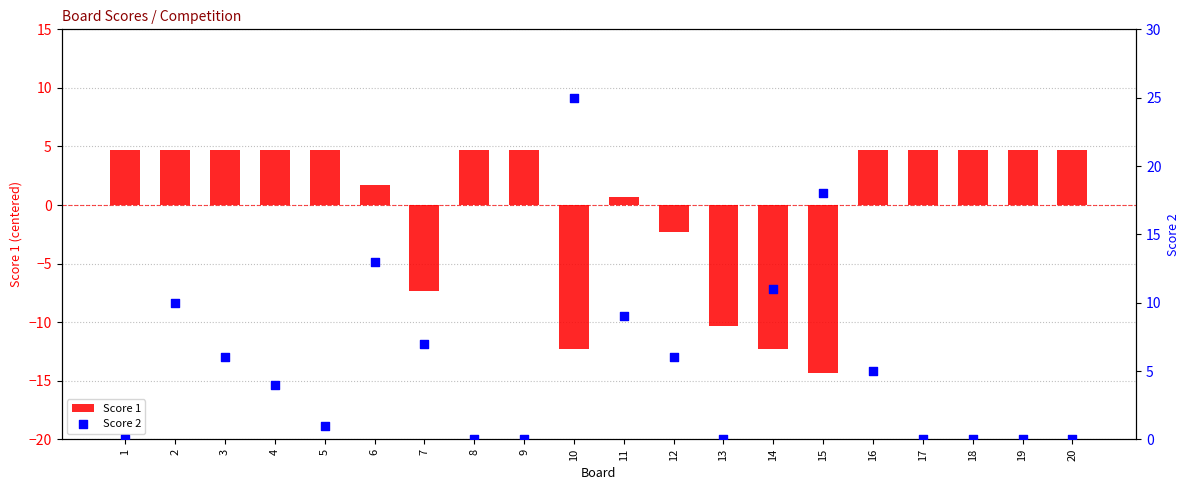

Which series has the largest total across all categories?

Score 2